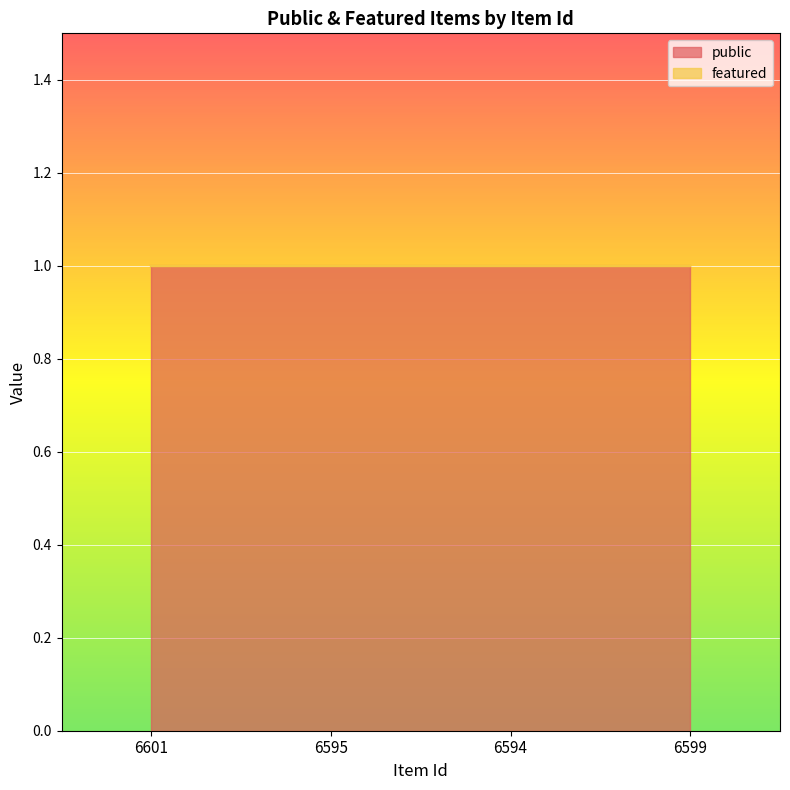

What are all the series names shown in the legend?

public, featured